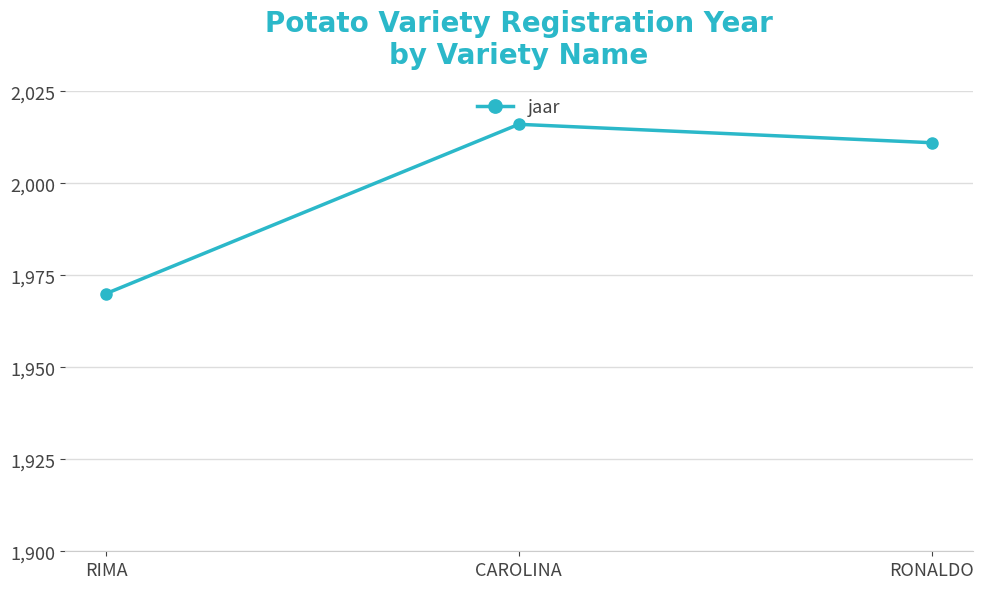

Where is the data nearest to the value 1993?

RONALDO